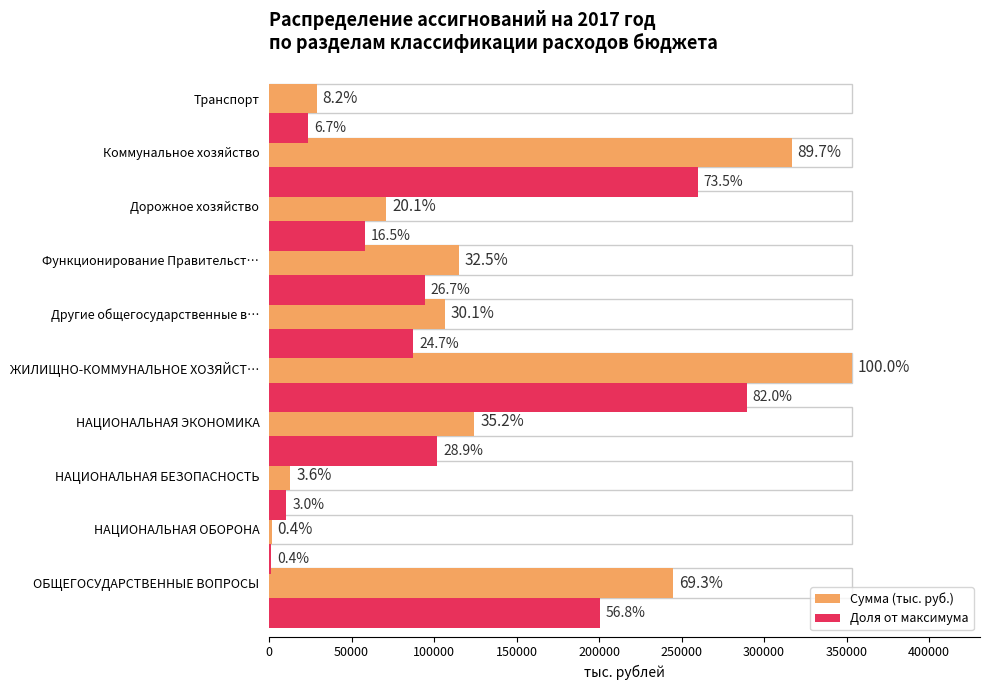

What are all the series names shown in the legend?

Сумма (тыс. руб.), Доля от максимума